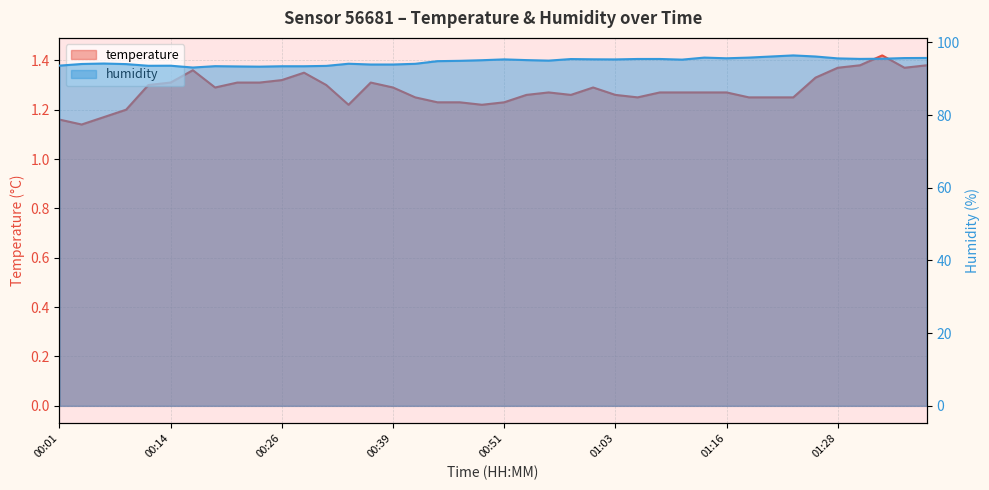

True or false: humidity and temperature intersect in this chart.

False